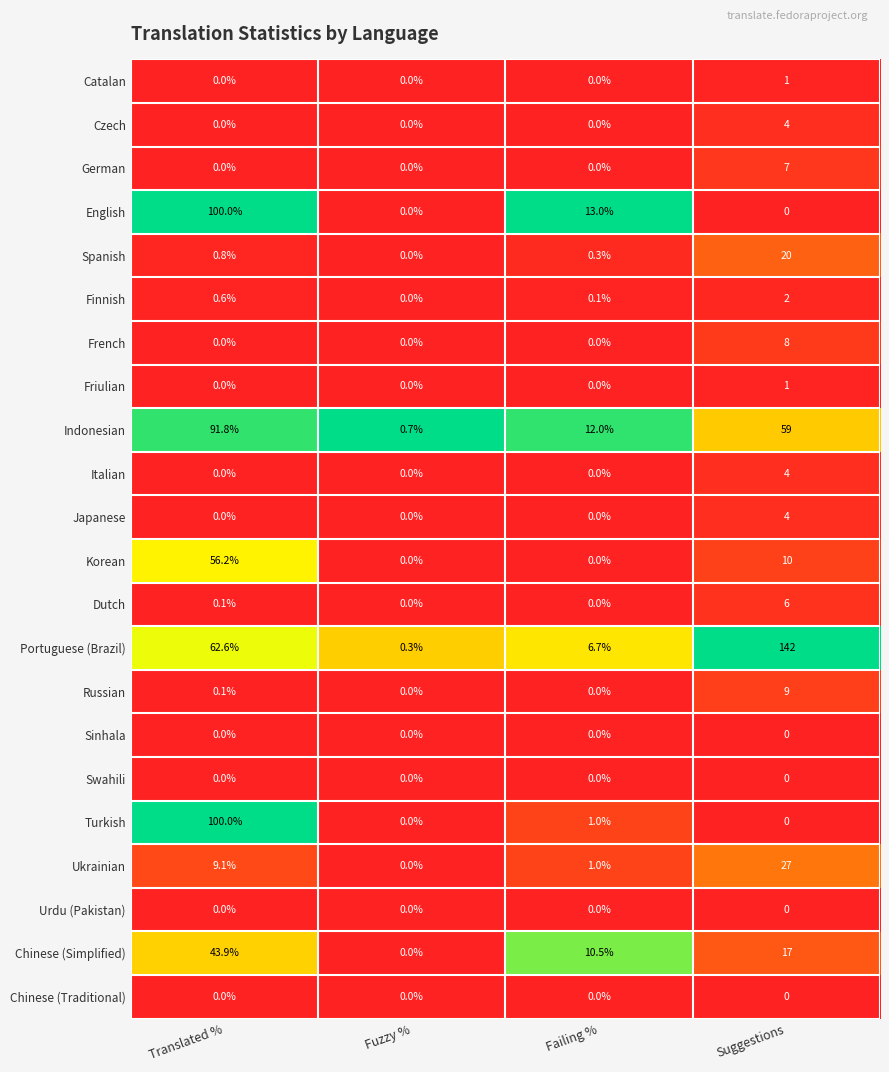

What is the spread (max minus min) of values at Suggestions?

142.0